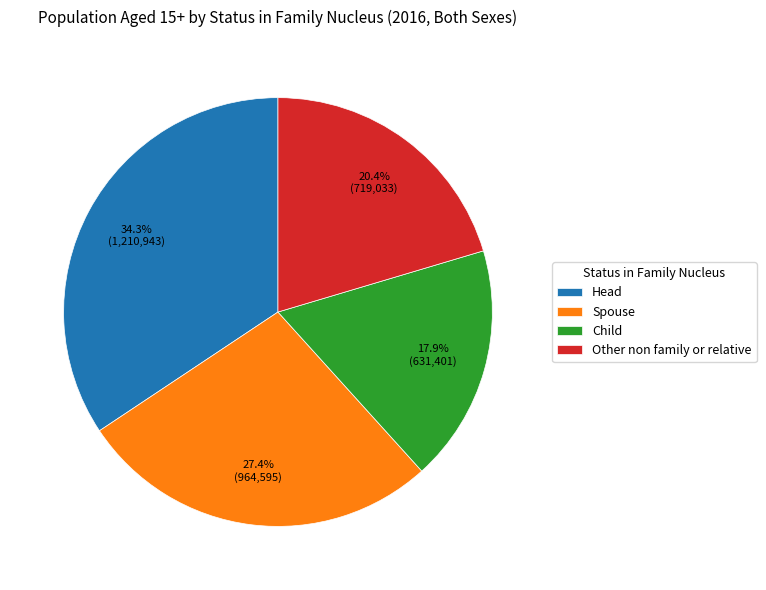

To the nearest percent, what percentage of the pie is Head?

34%